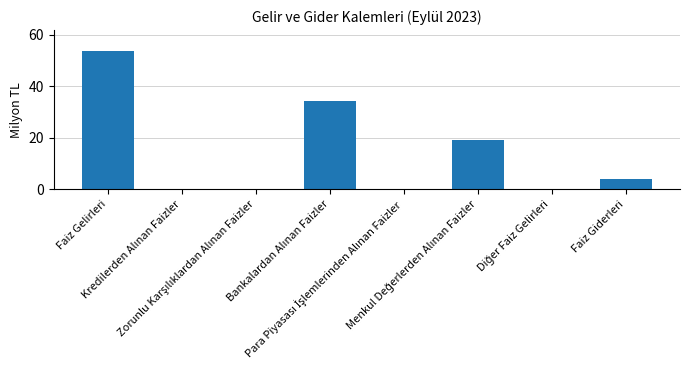

What is the sum of all values?

111.4